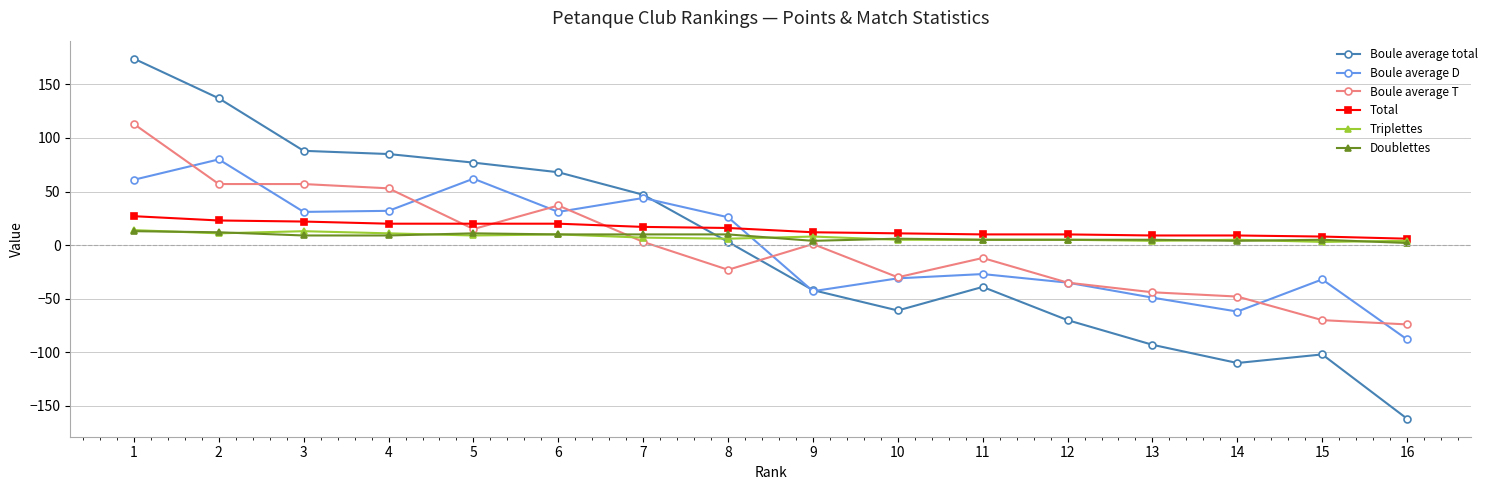

Which series has the largest total across all categories?

Total